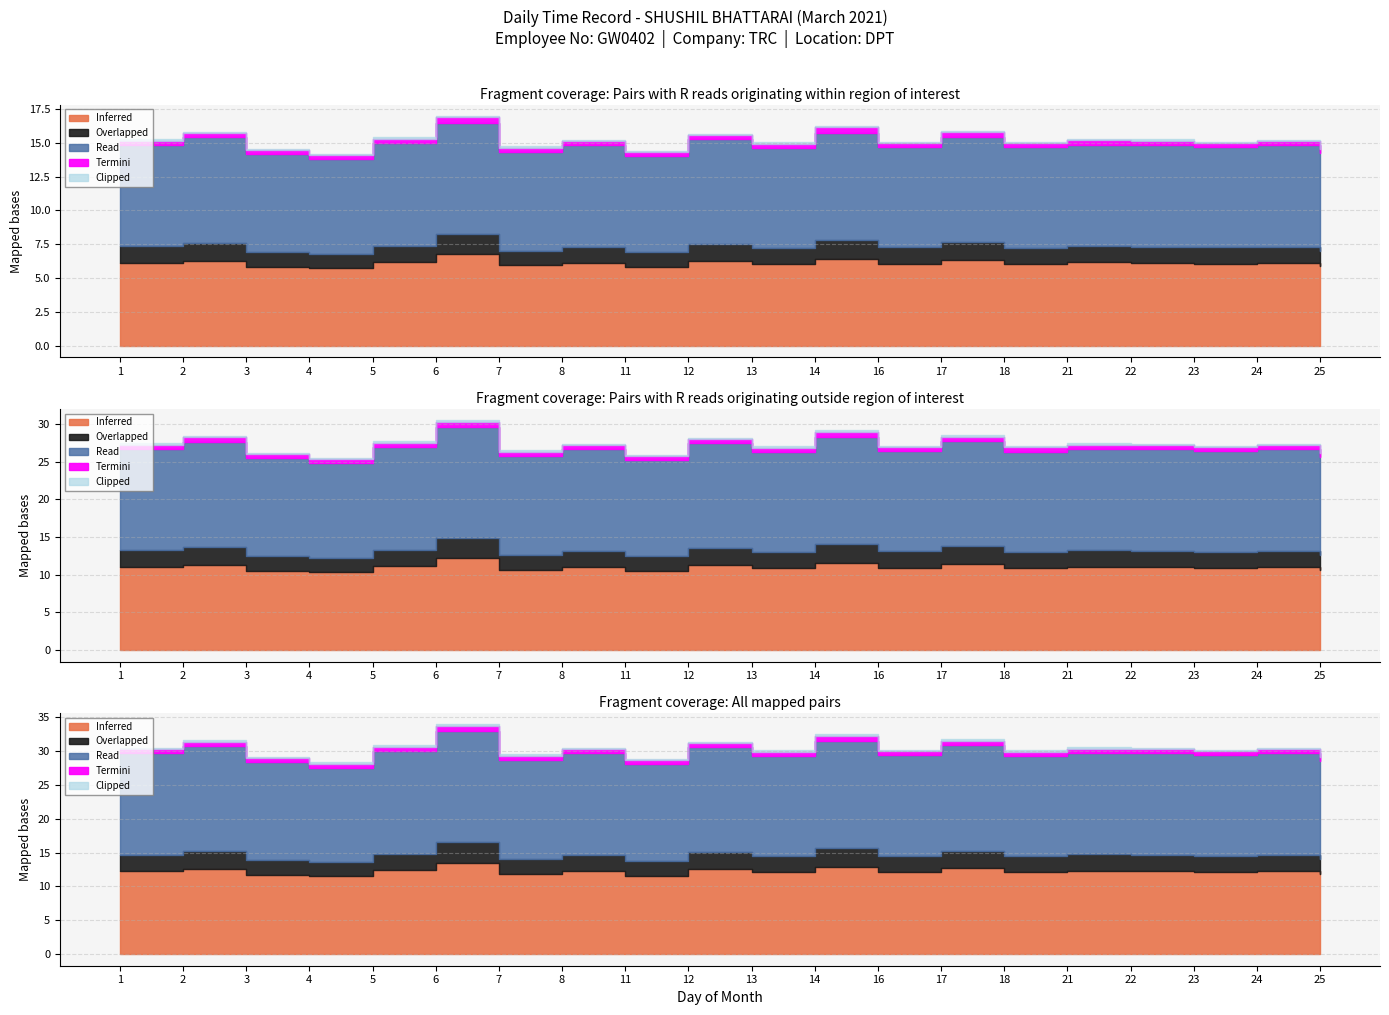

True or false: Clipped and Overlapped intersect in this chart.

False